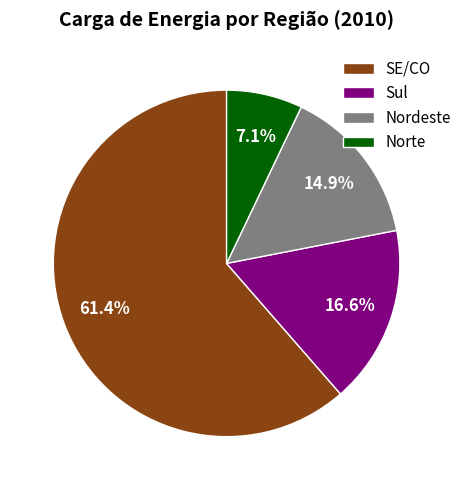

Which slice is the largest?

SE/CO